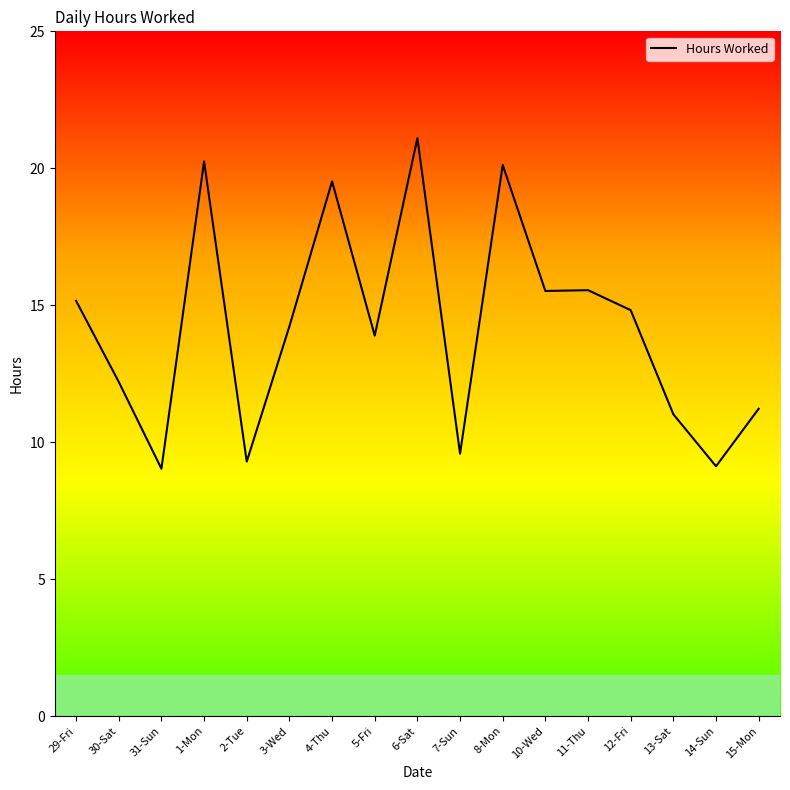

Approximately how many times larger is the value at 8-Mon compared to 5-Fri?

1.4